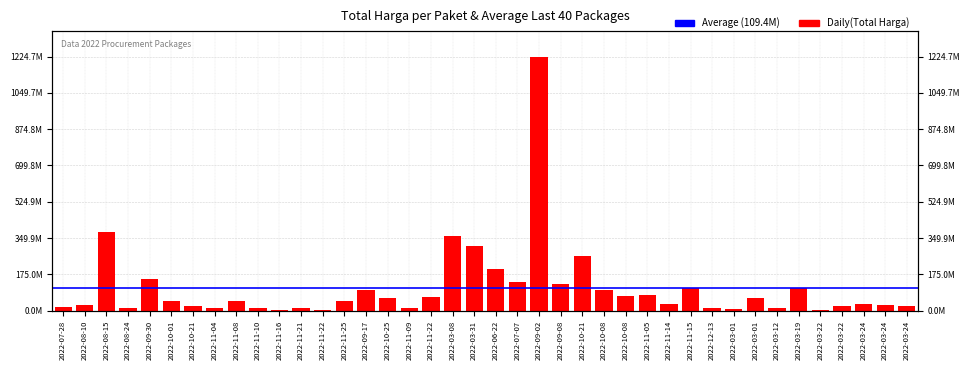

Is it true that the value at 2022-11-14 is 6545477?

False